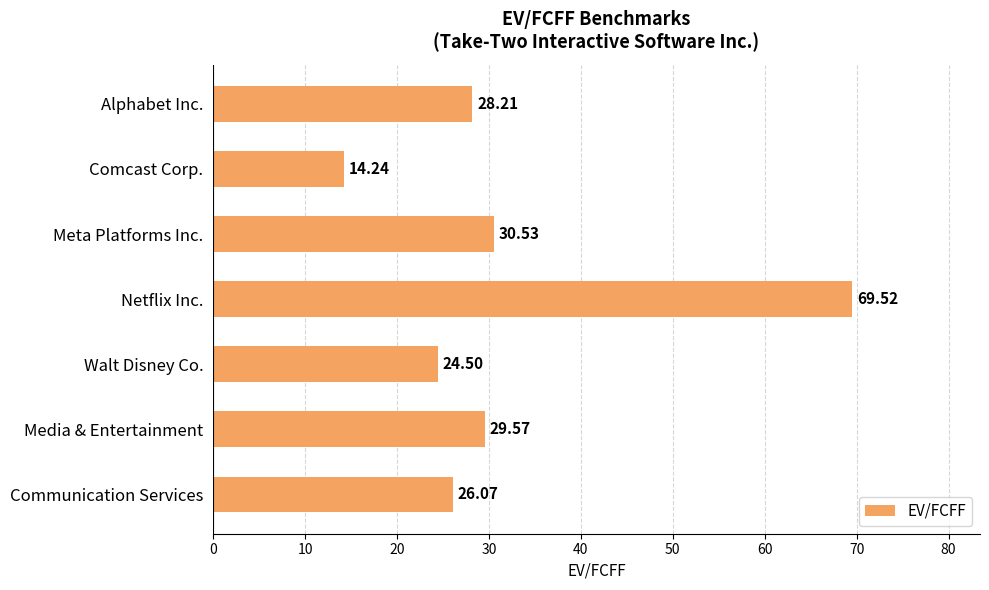

Which label corresponds to the largest value in the chart?

Netflix Inc.